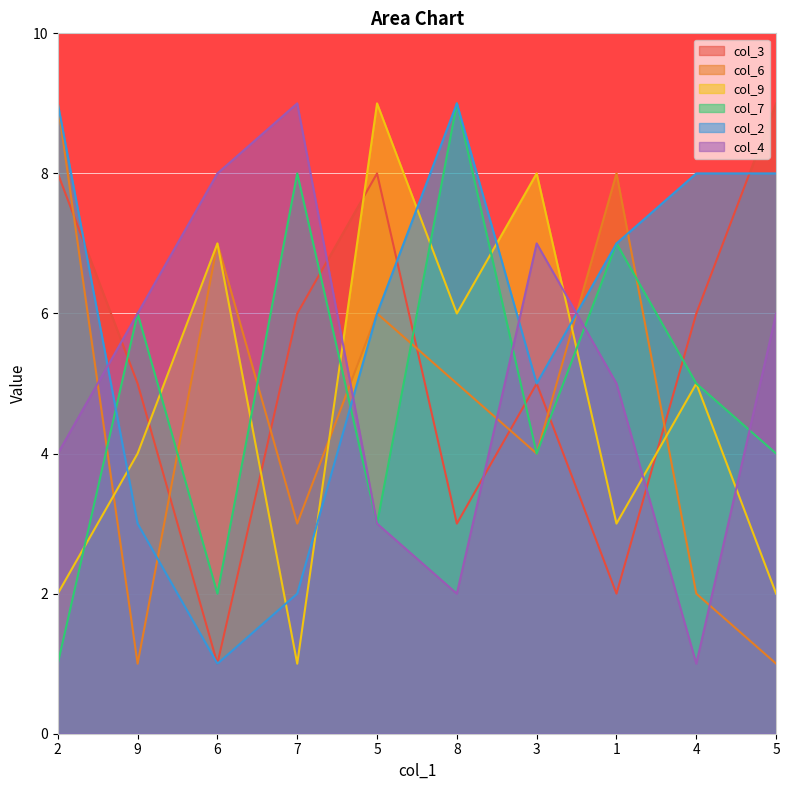

True or false: col_9 and col_4 intersect in this chart.

True